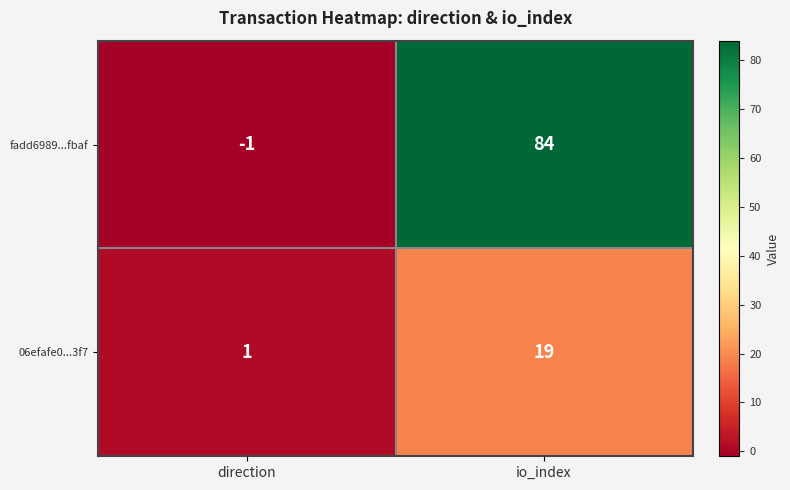

Where is fadd6989...fbaf nearest to the value 41?

direction